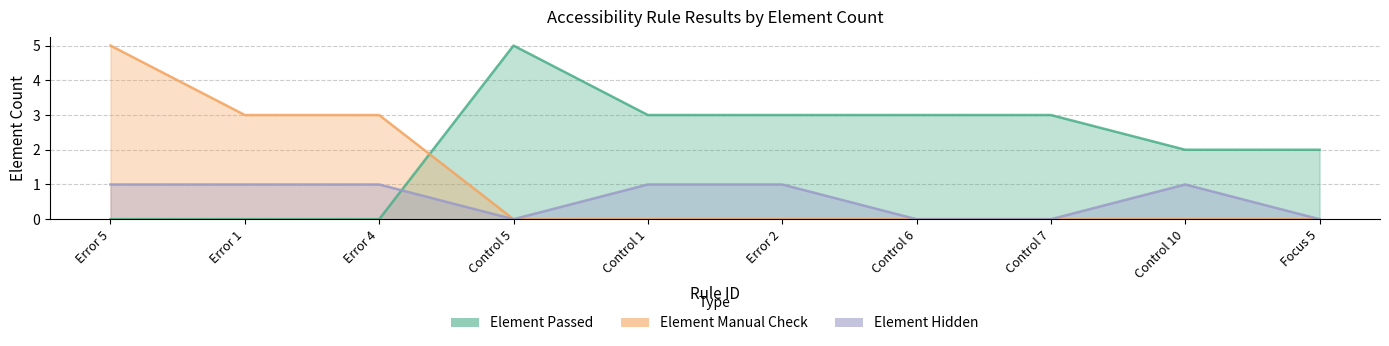

What is the average value of the Element Hidden series?

1